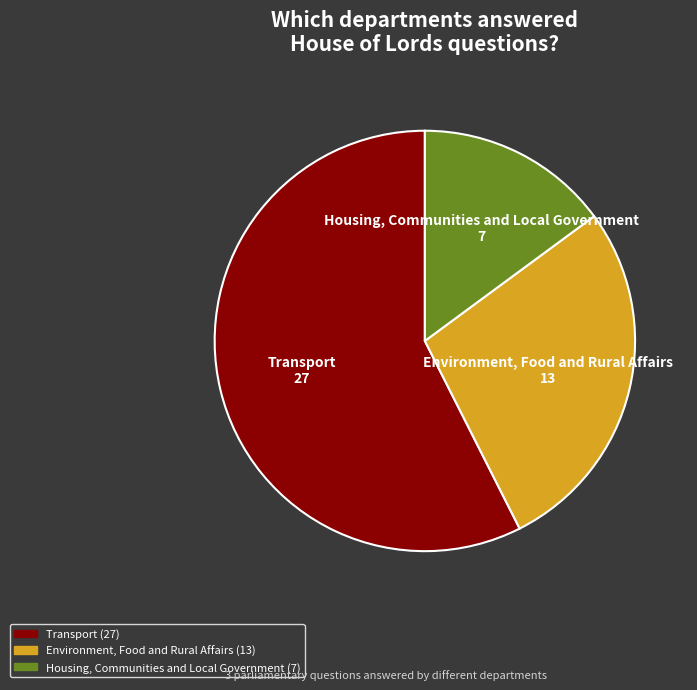

Rank the categories by value from lowest to highest.

Housing, Communities and Local Government, Environment, Food and Rural Affairs, Transport